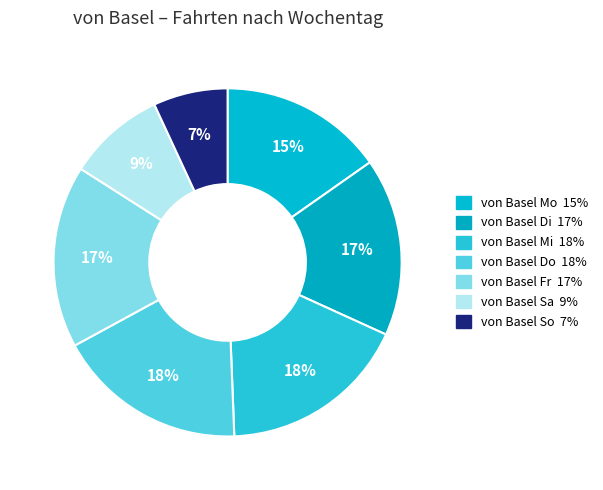

How much of the chart is everything except von Basel Fr?

83.0%